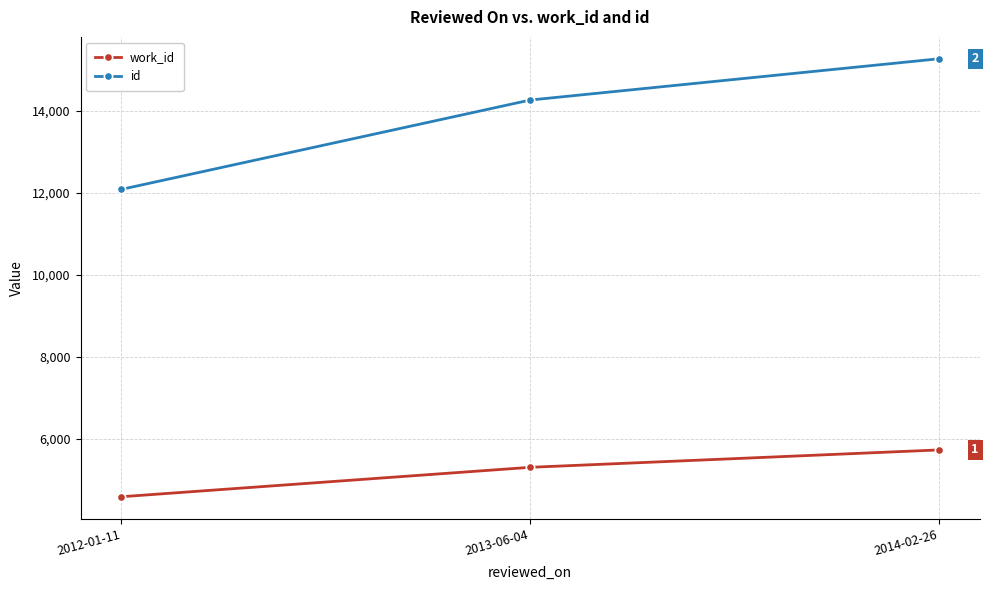

At which label is work_id closest to 5155?

2013-06-04